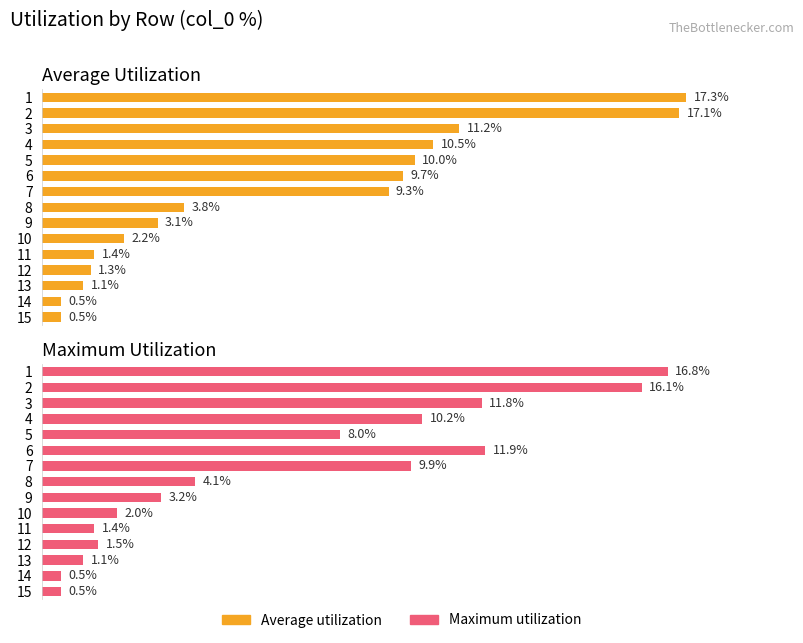

What is the sum of all Maximum Utilization values?

99.0